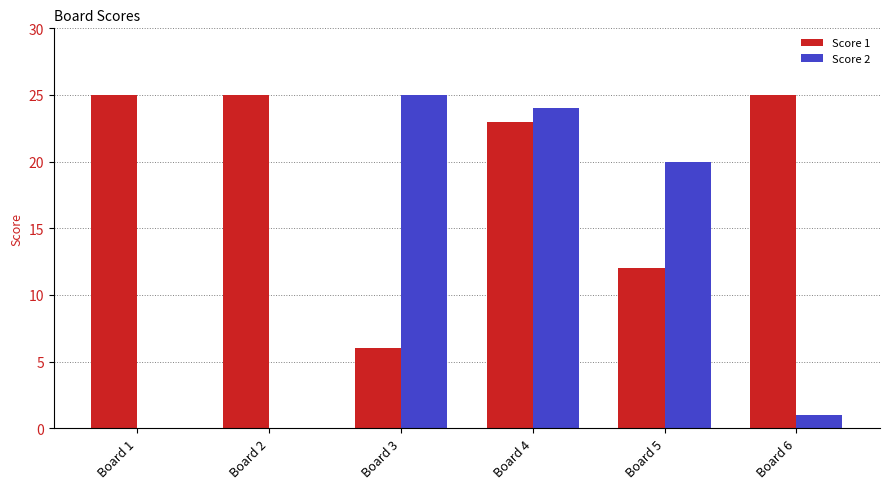

Is it true that Score 1 equals 6 at Board 4?

False